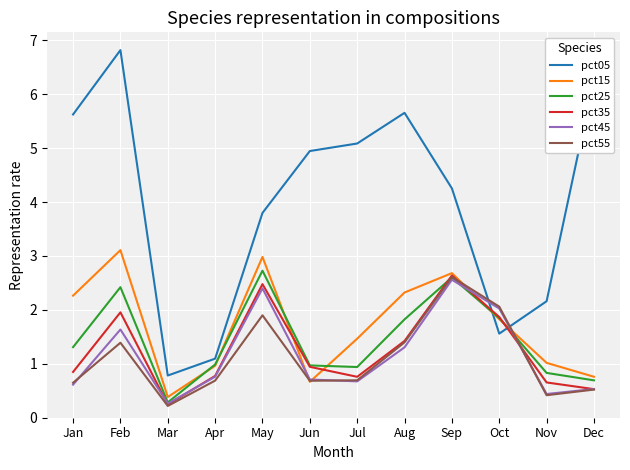

Where do pct05 and pct55 first cross each other?

Sep and Oct